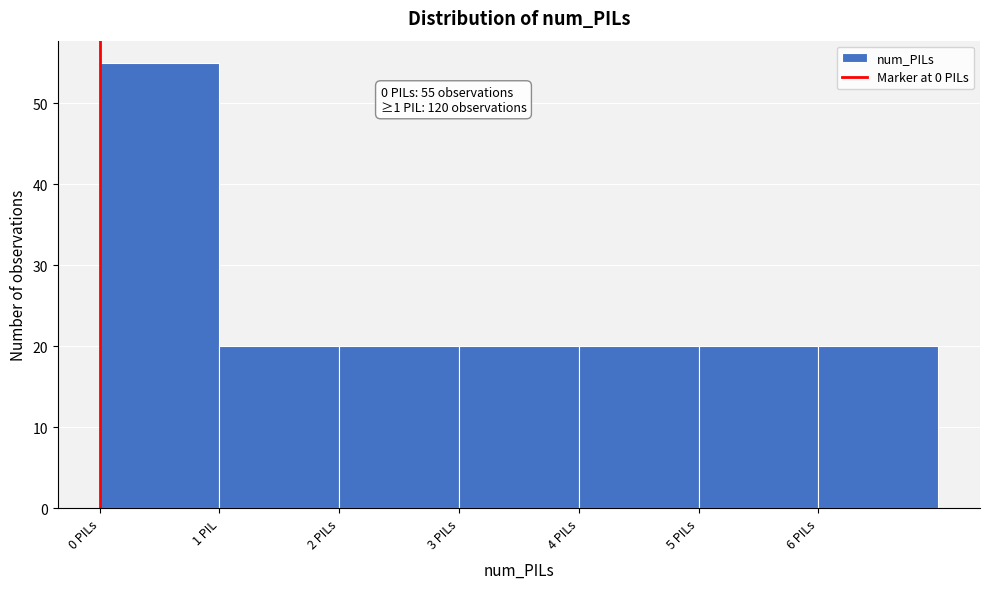

Reading left to right, extract all data points from this chart.

55	20	20	20	20	20	20